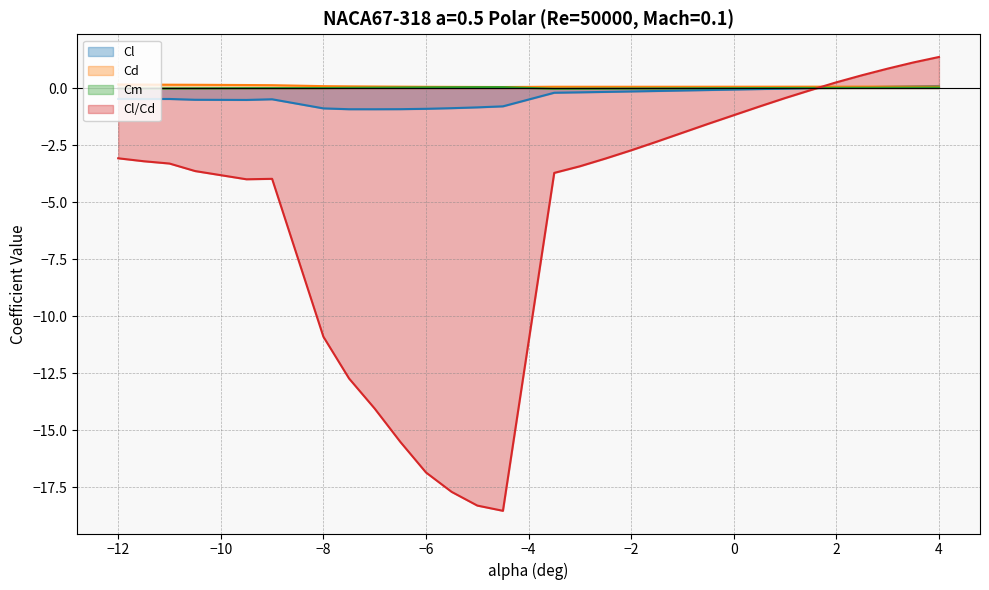

Does the chart have visible grid lines?

Yes